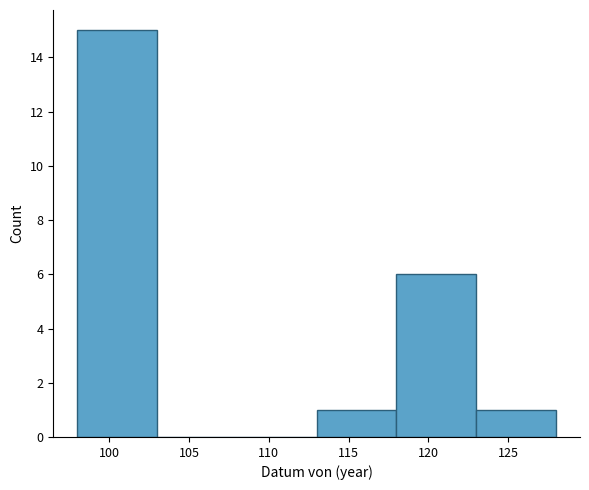

What is the height of the bar covering 123 to 128 on the x-axis? The values are not printed on the chart, so give them approximately, as read against the axis.

1